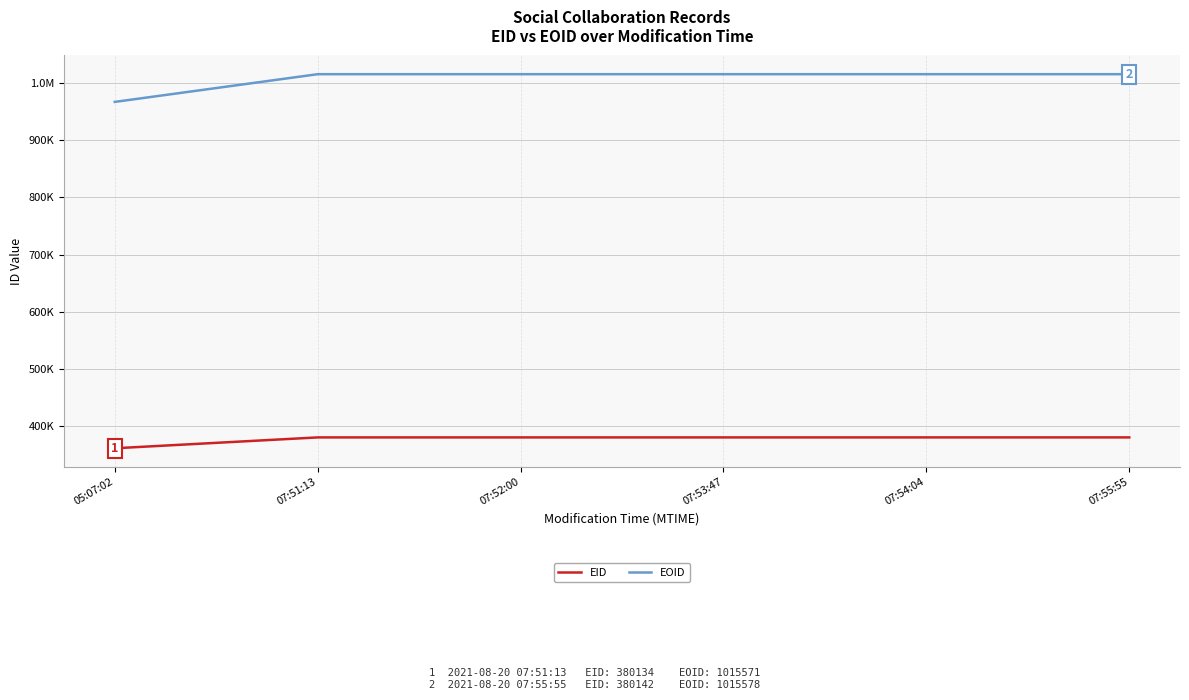

Is the value of EID at 05:07:02 greater than the value of EOID at 07:54:04?

No